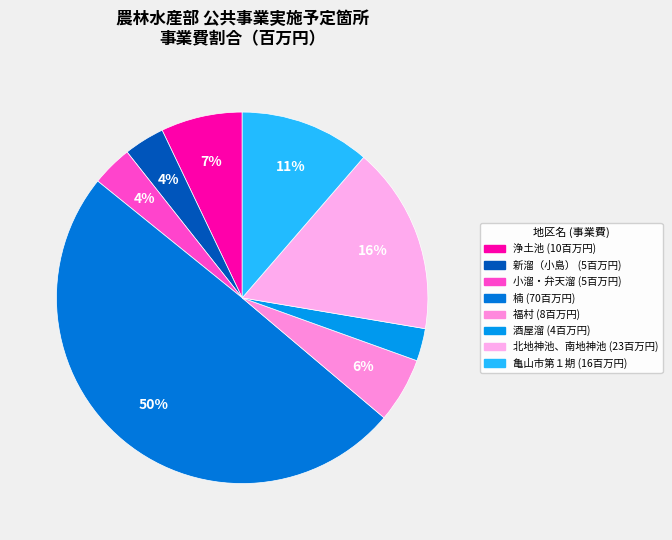

To the nearest percent, what portion does 亀山市第１期 represent?

11%